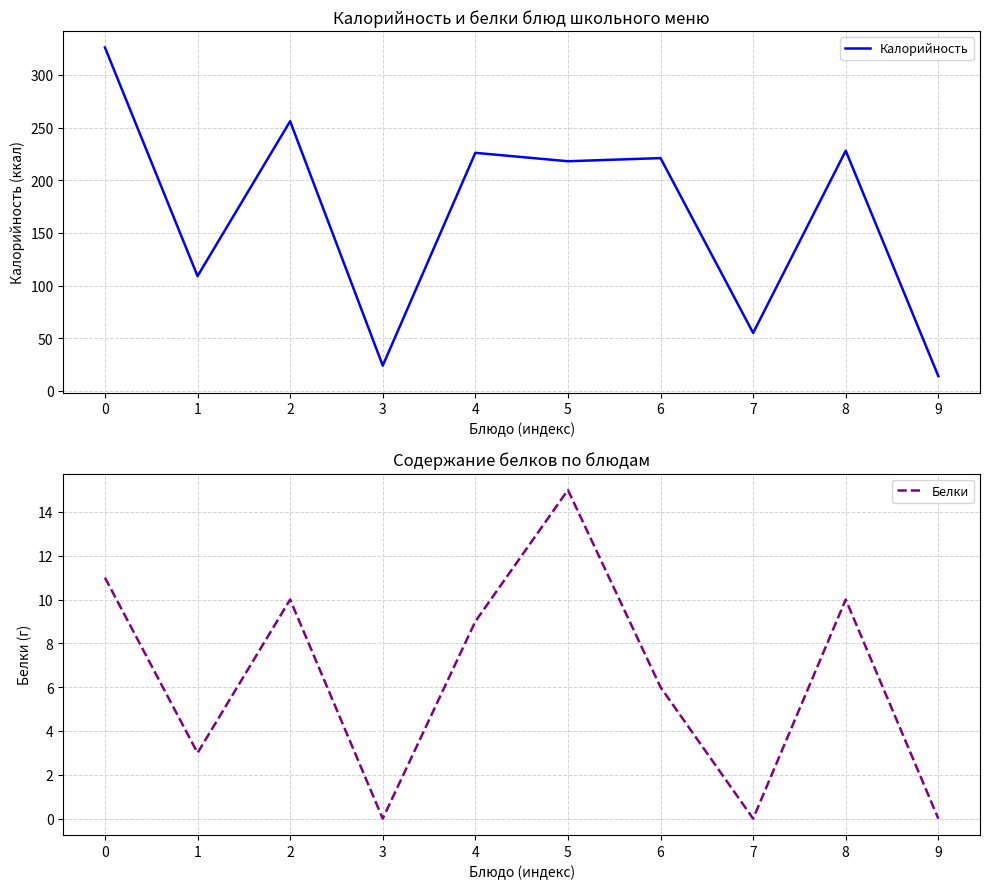

What is the approximate value of Калорийность at 5, to the nearest 5?

220